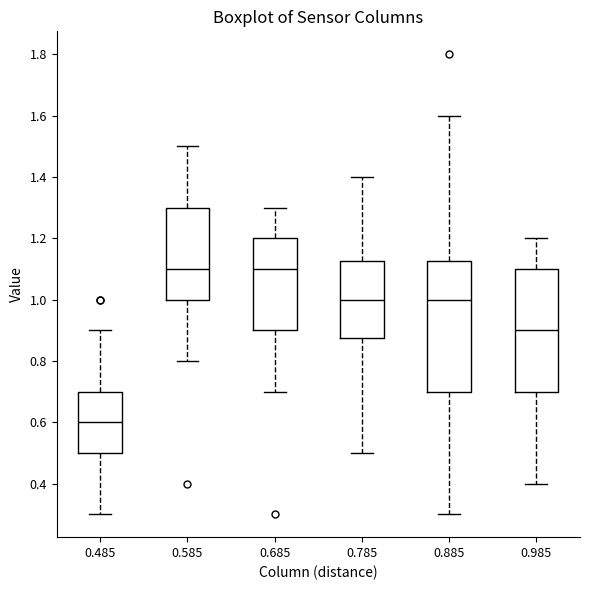

Reading left to right, transcribe this box plot: for each box, give where its median line is, the range the box spans, and where its two whiskers end, as read against the y-axis. The values are not printed on the chart, so give them approximately, as read against the axis.

0.485: median 0.60, box 0.50 to 0.70, whiskers 0.30 to 0.90
0.585: median 1.10, box 1.00 to 1.30, whiskers 0.80 to 1.50
0.685: median 1.10, box 0.90 to 1.20, whiskers 0.70 to 1.30
0.785: median 1.00, box 0.88 to 1.12, whiskers 0.50 to 1.40
0.885: median 1.00, box 0.70 to 1.12, whiskers 0.30 to 1.60
0.985: median 0.90, box 0.70 to 1.10, whiskers 0.40 to 1.20